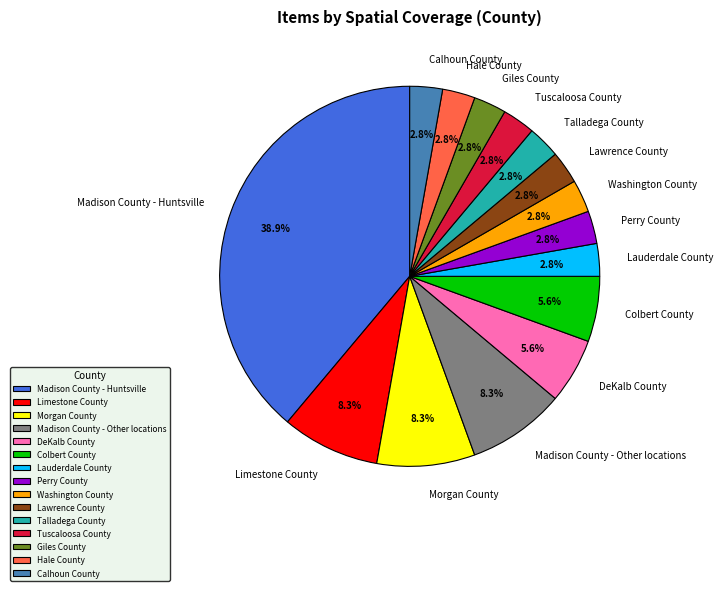

To the nearest percent, what percentage of the pie is Morgan County?

8%